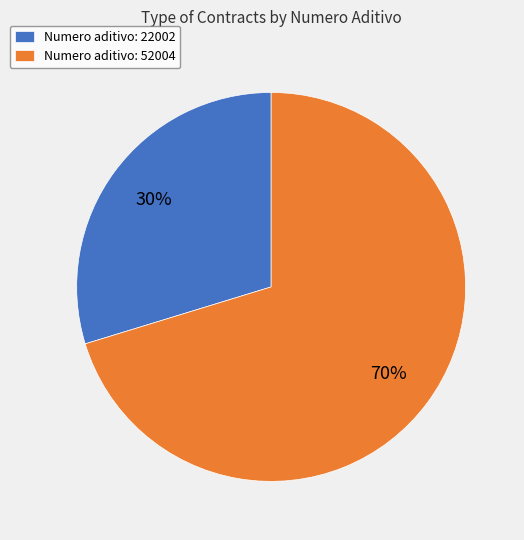

To the nearest percent, what is the average slice percentage?

50%